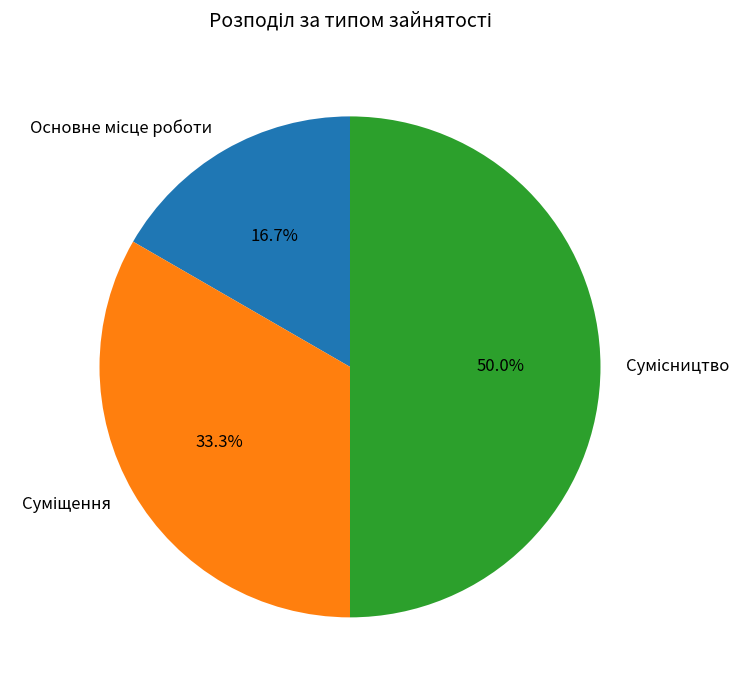

Which category has the smallest portion of the pie?

Основне місце роботи